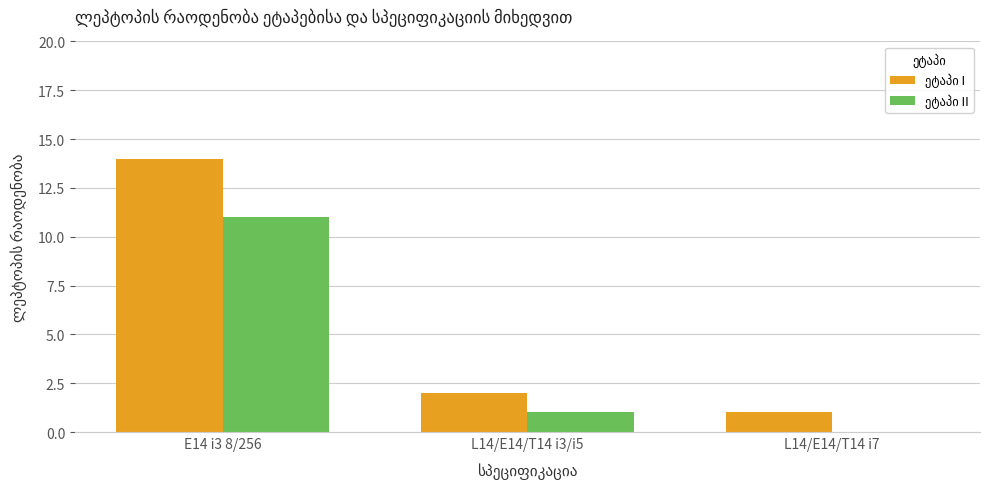

At which category is the sum across all series the highest?

E14 i3 8/256